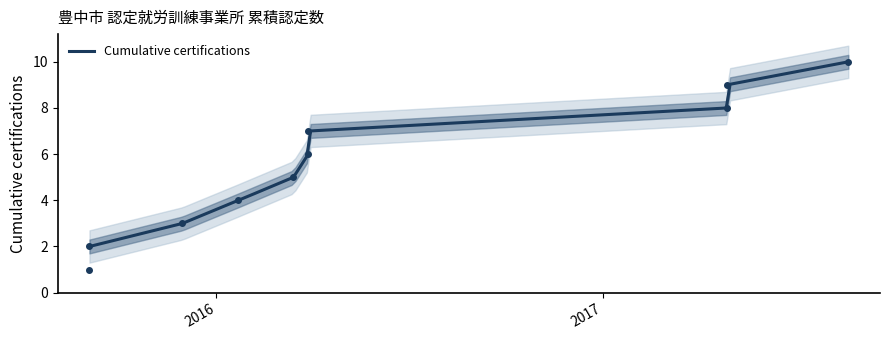

Approximately how many times larger is the value at 2017-08-21 compared to 2015-11-30?

3.3